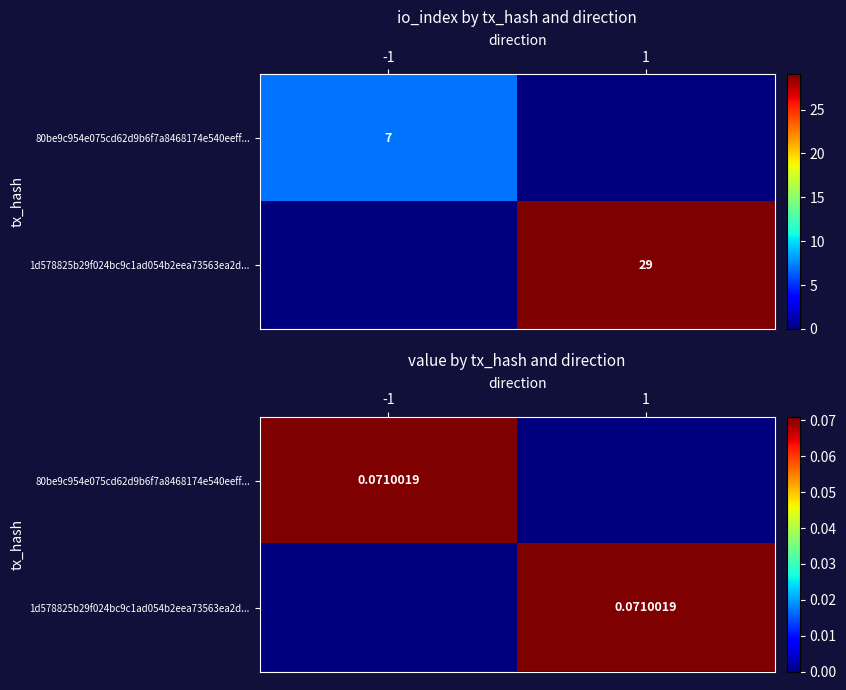

Is the value of 80be9c954e075cd62d9b6f7a8468174e540eeff... at 1 greater than the value of 1d578825b29f024bc9c1ad054b2eea73563ea2d... at 1?

No